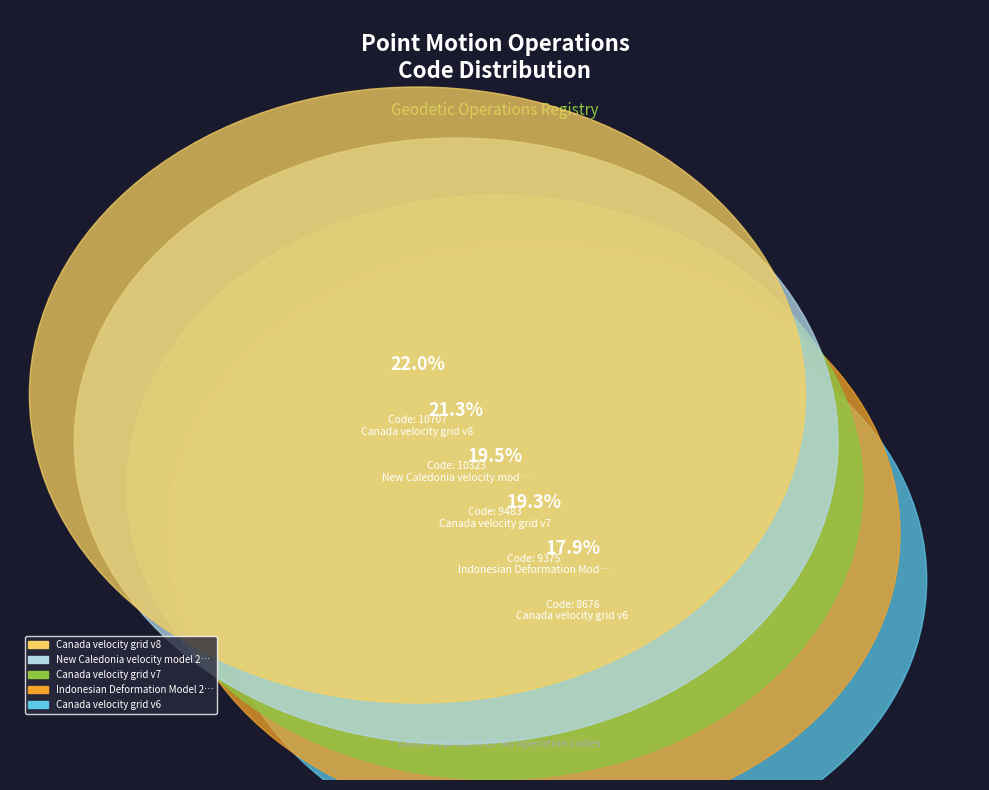

What is the ratio of the value at Canada velocity grid v8 to the value at Canada velocity grid v7?

1.1